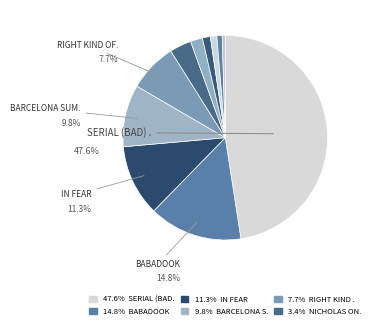

Rank the categories by value from highest to lowest.

SERIAL (BAD) WEDDINGS, BABADOOK, THE, IN FEAR, BARCELONA SUMMER NIGHT, RIGHT KIND OF WRONG, THE, NICHOLAS ON HOLIDAY, RETURNED, THE, DARK TOUCH, HAUNTER, WHO KILLED BAMBI, BEAUTY AND THE BEAST